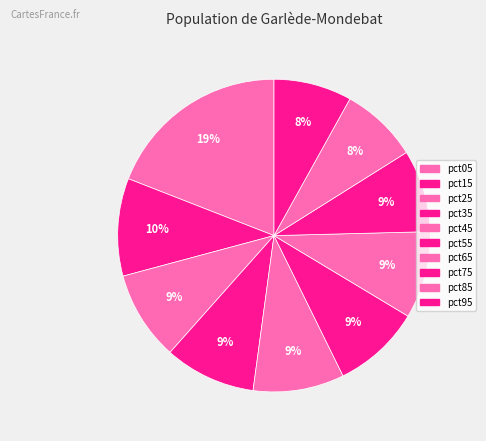

Is it true that pct95 is 1% of the pie?

False